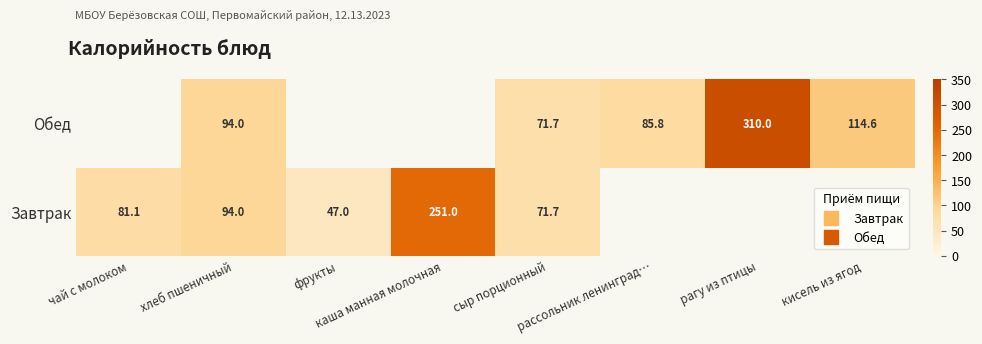

Between кисель из ягод and рагу из птицы, which is larger?

рагу из птицы